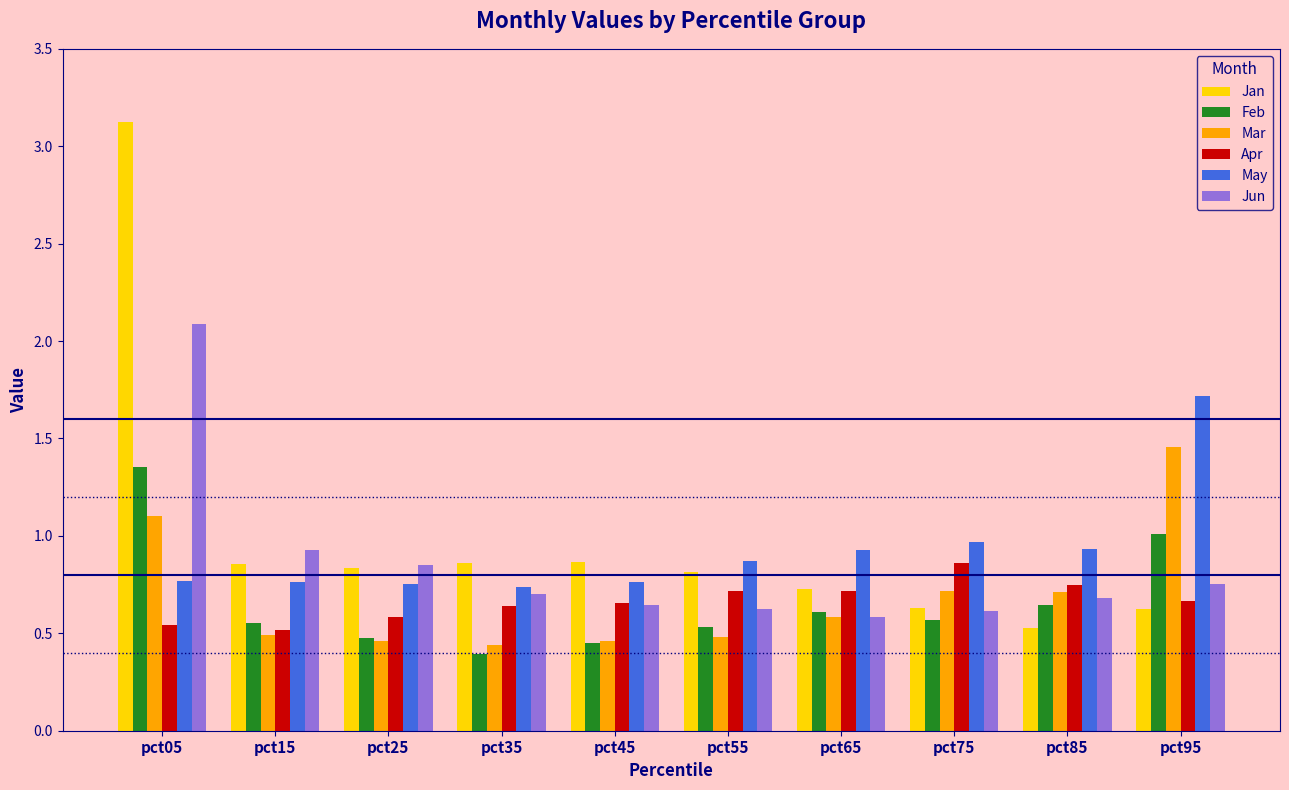

What is the difference between the second highest and minimum values in the Jun series?

0.3